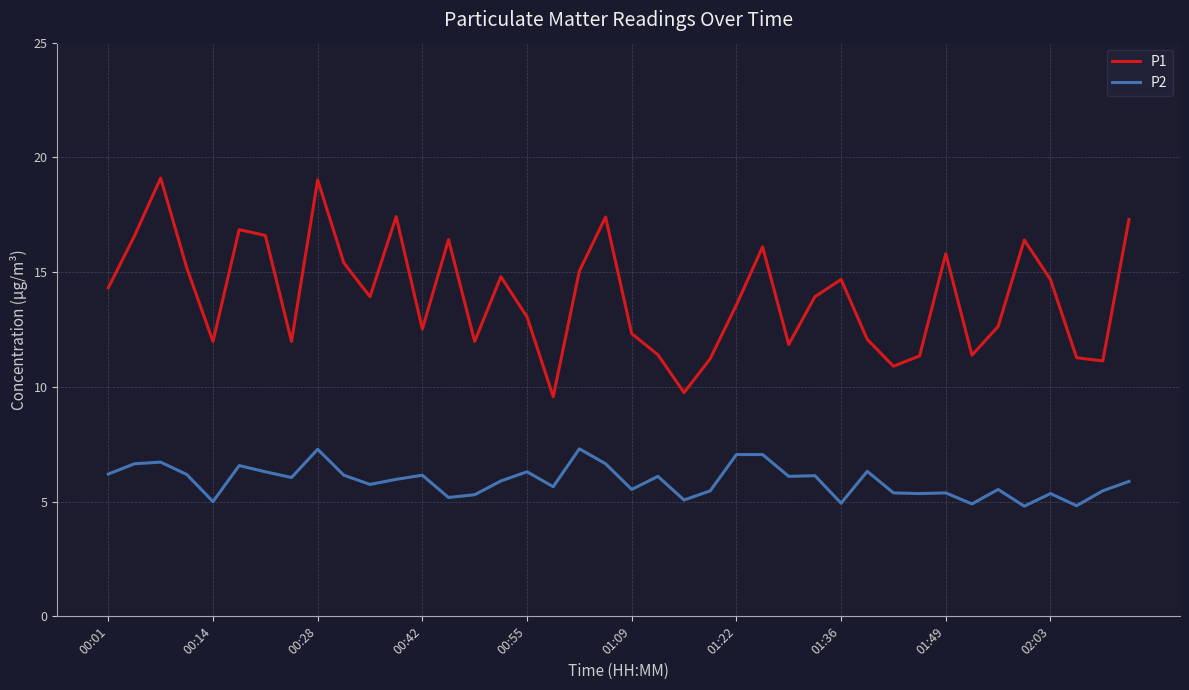

Which series has the widest spread of values?

P1